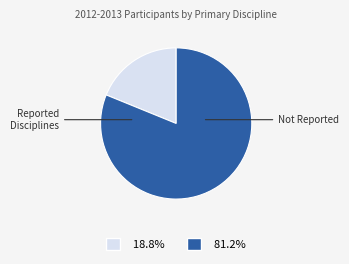

Is there a majority slice in this chart?

Yes